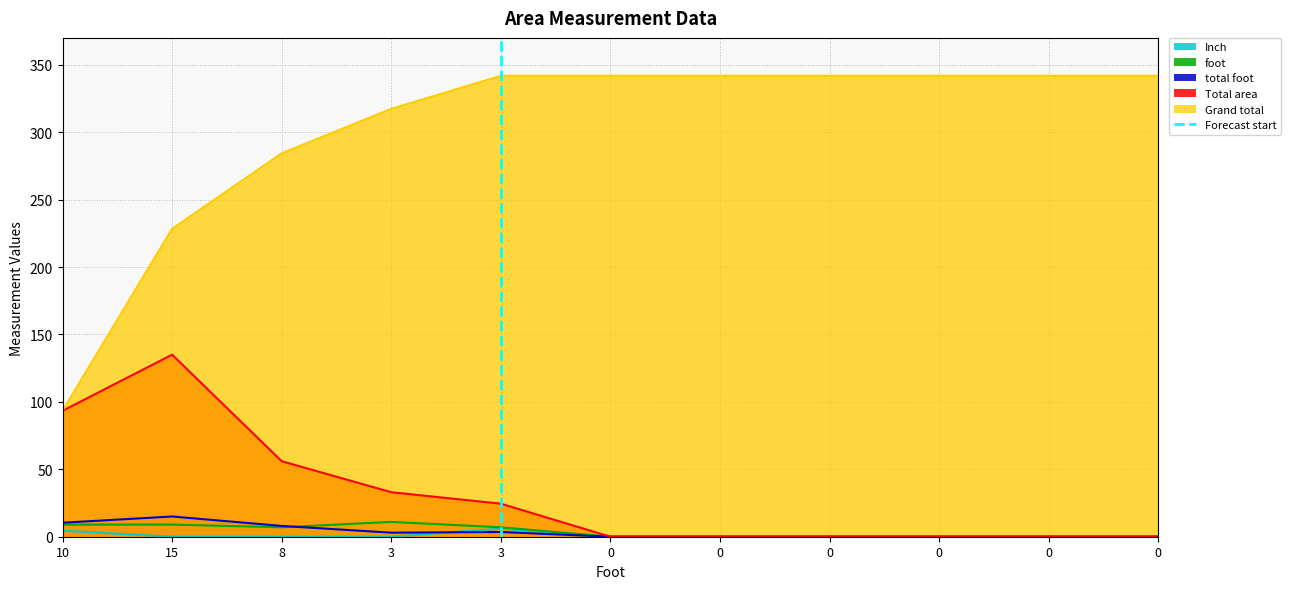

Is it true that the value at 10 is -1?

False